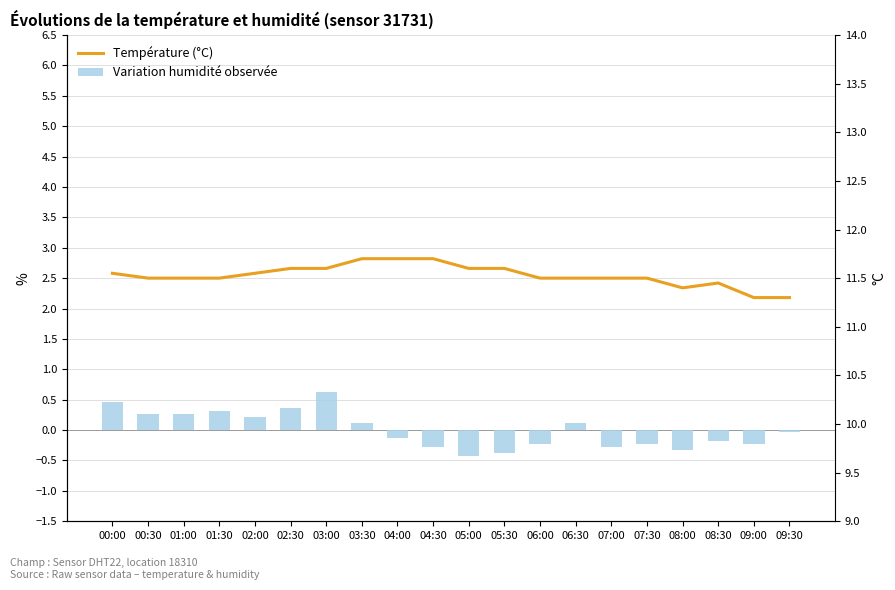

Reading left to right, list all the values displayed in this chart.

Variation humidité observée: 00:00=0.5	00:30=0.3	01:00=0.3	01:30=0.3	02:00=0.2	02:30=0.4	03:00=0.6	03:30=0.1	04:00=-0.1	04:30=-0.3	05:00=-0.4	05:30=-0.4	06:00=-0.2	06:30=0.1	07:00=-0.3	07:30=-0.2	08:00=-0.3	08:30=-0.2	09:00=-0.2	09:30=-0.0
Température (°C): 00:00=11.6	00:30=11.5	01:00=11.5	01:30=11.5	02:00=11.6	02:30=11.6	03:00=11.6	03:30=11.7	04:00=11.7	04:30=11.7	05:00=11.6	05:30=11.6	06:00=11.5	06:30=11.5	07:00=11.5	07:30=11.5	08:00=11.4	08:30=11.4	09:00=11.3	09:30=11.3